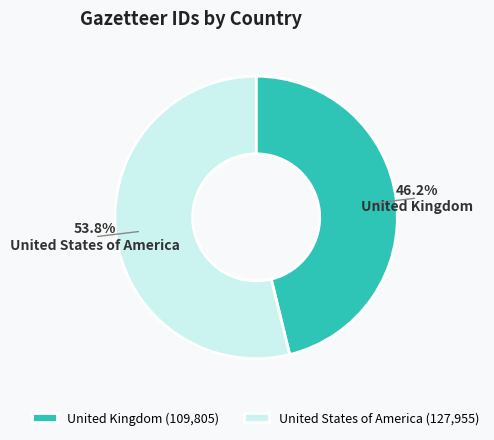

To the nearest percent, what percentage of the pie is United States of America?

54%